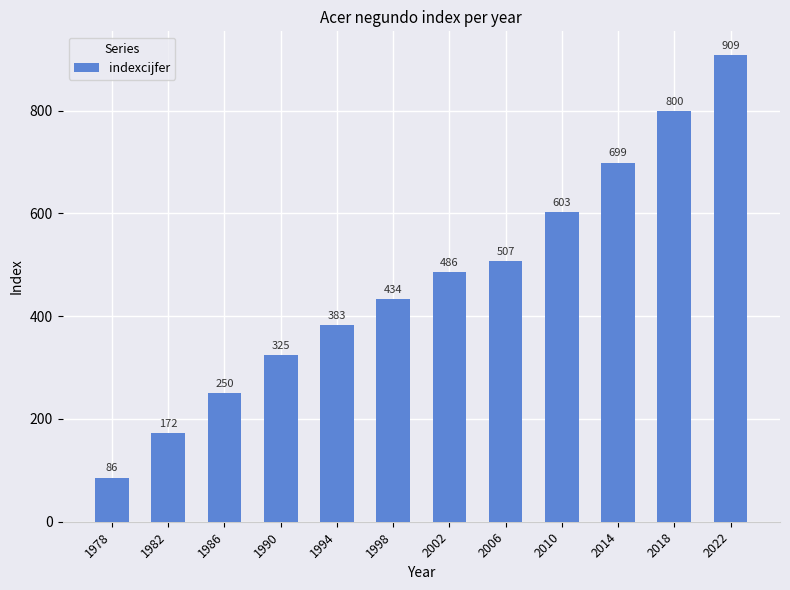

What is the change in value from 1998 to 2006?

+73